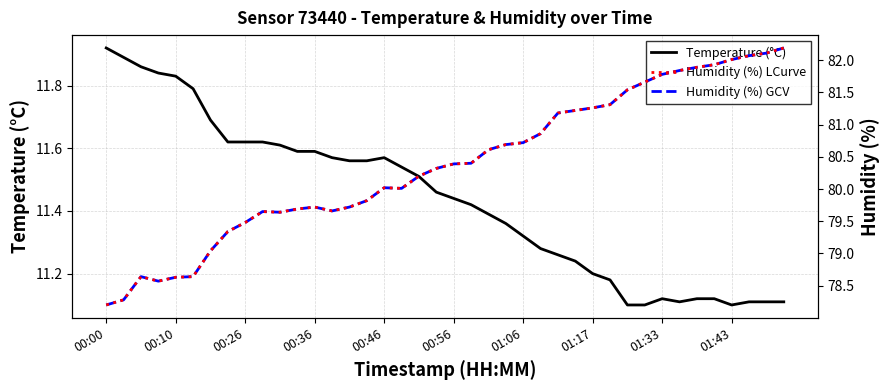

What is the difference between the maximum and second lowest values in the Temperature (°C) series?

0.8